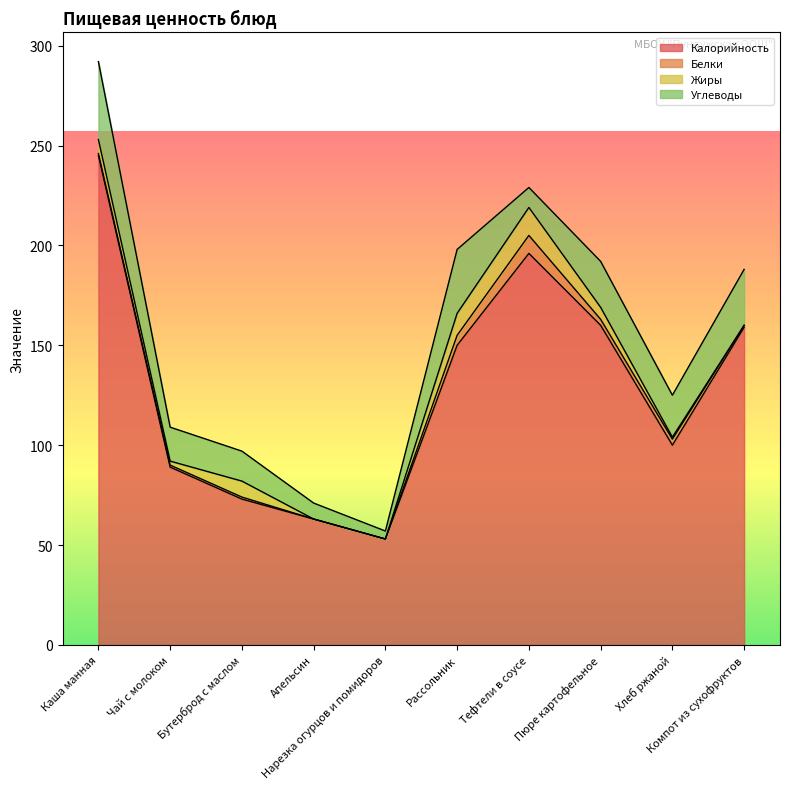

What is the label of the 3rd point from the left?

Бутерброд с маслом